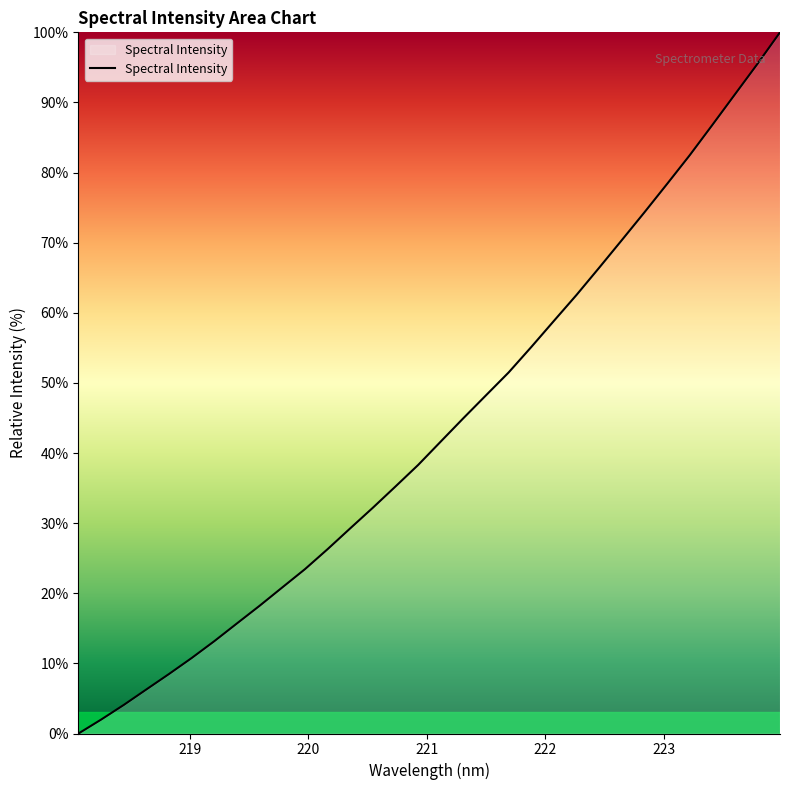

Count the number of values greater than 41.

16